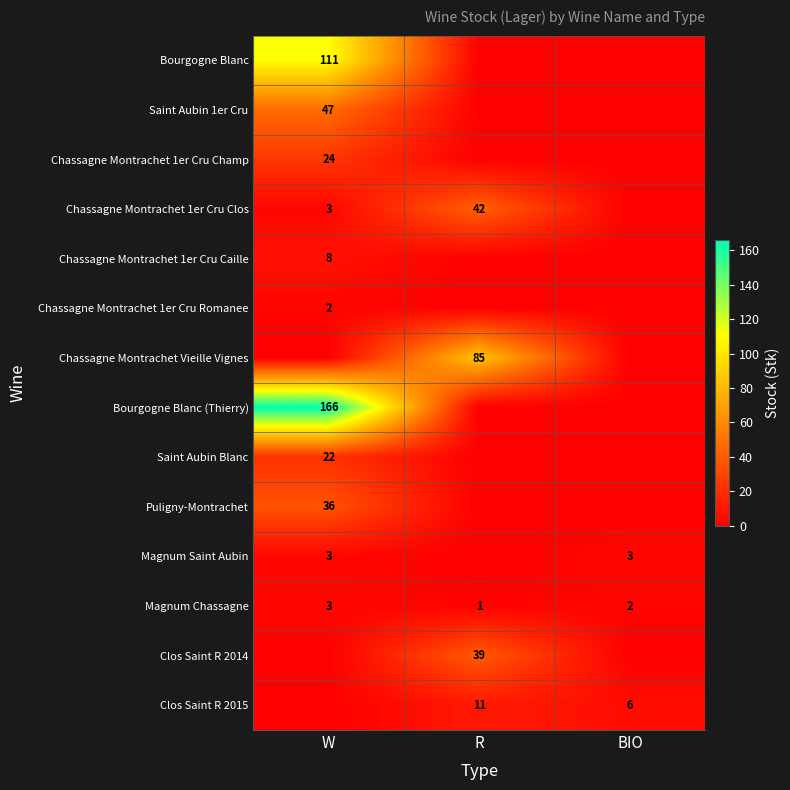

What is the maximum value for Magnum Chassagne?

3